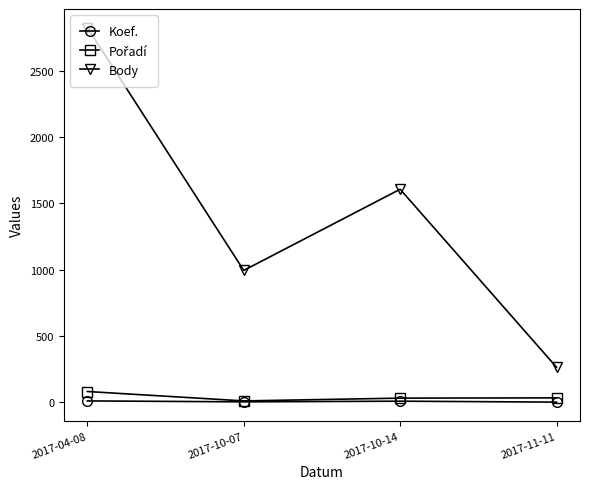

True or false: Koef. and Body intersect in this chart.

False